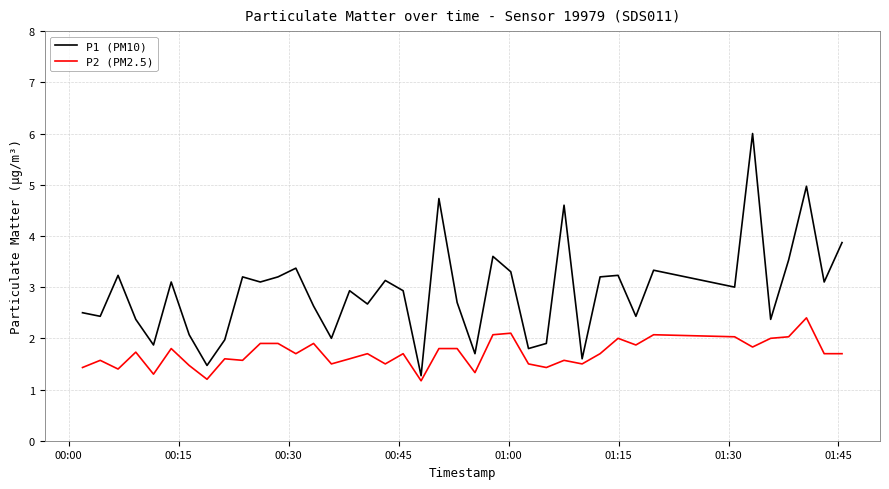

What is the lowest value of the P2 (PM2.5) series?

1.2